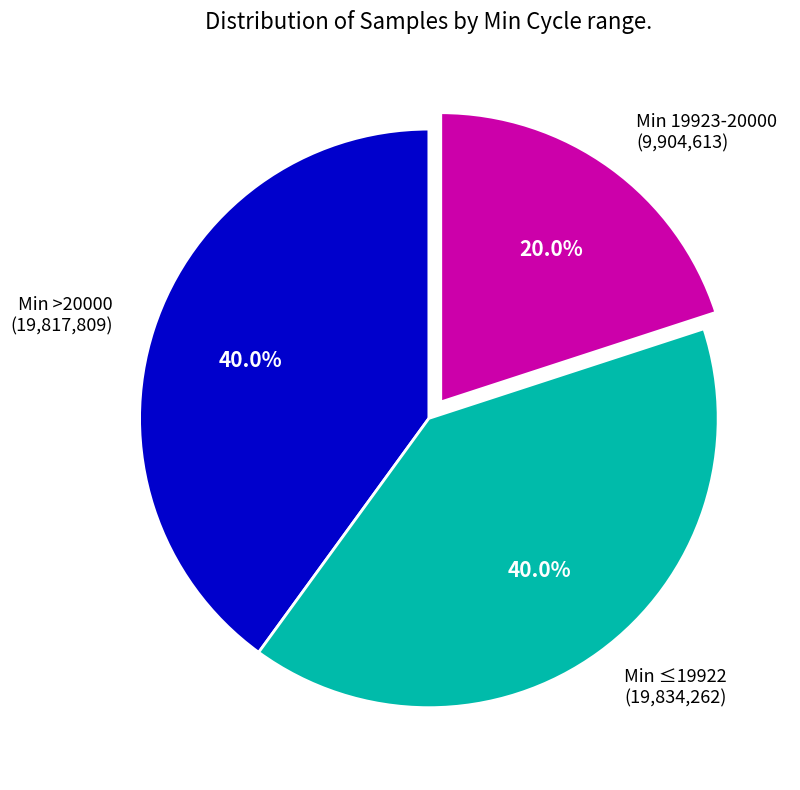

Which has a higher value, Min >20000 (19,817,809) or Min 19923-20000 (9,904,613)?

Min >20000 (19,817,809)